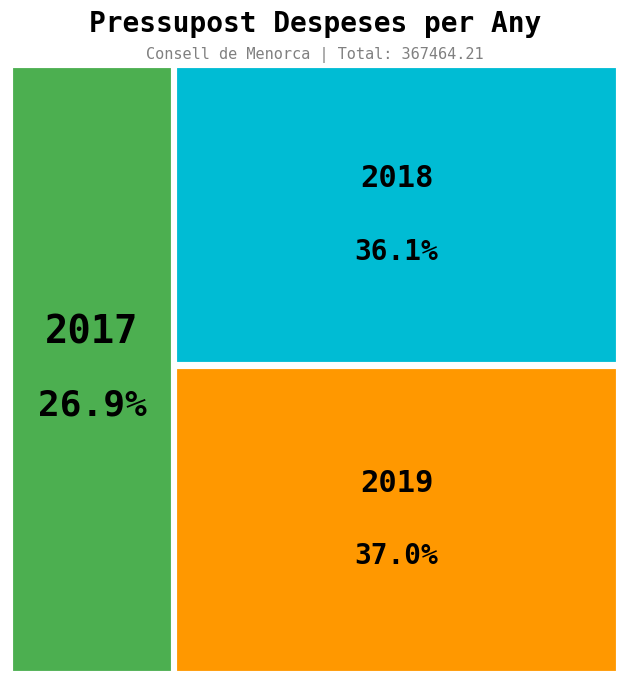

How many slices are in this pie chart?

3